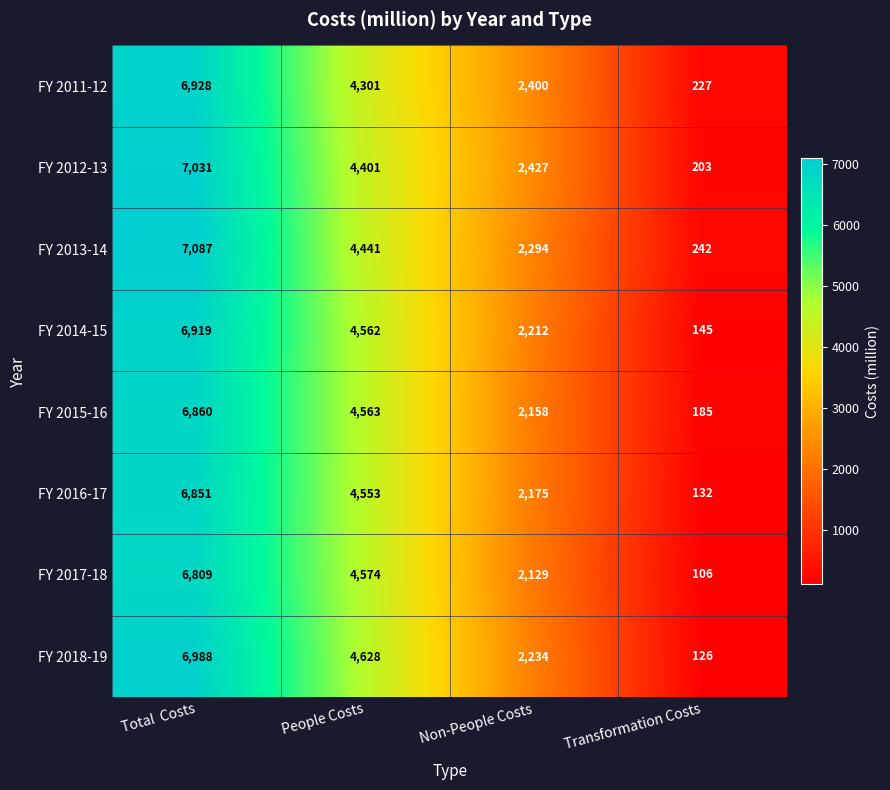

Which series has the largest total across all categories?

FY 2013-14